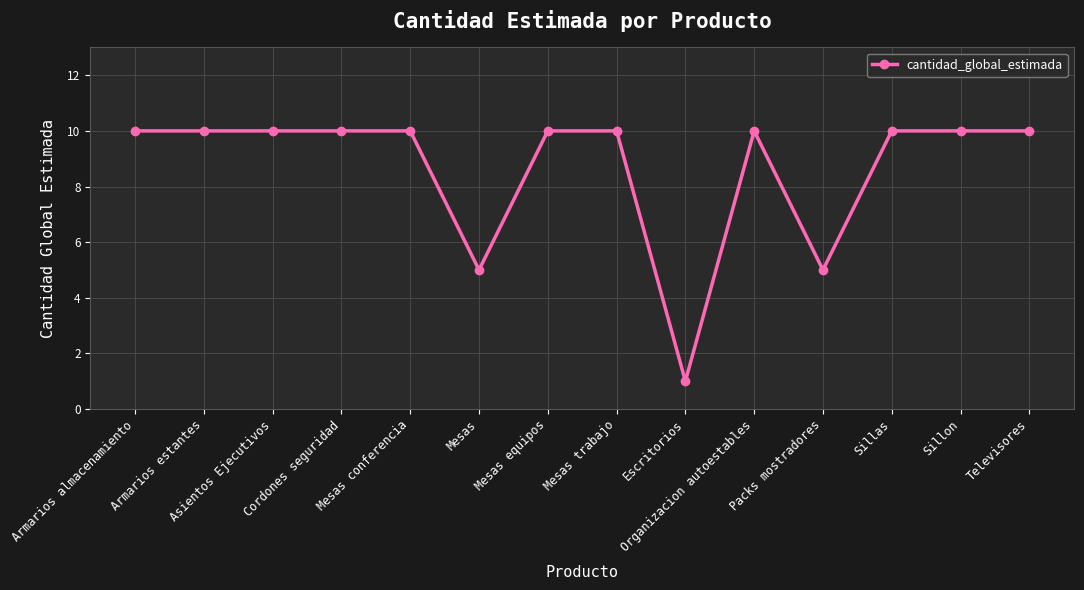

Reading left to right, what are all the values shown in this chart?

10	10	10	10	10	5	10	10	1	10	5	10	10	10